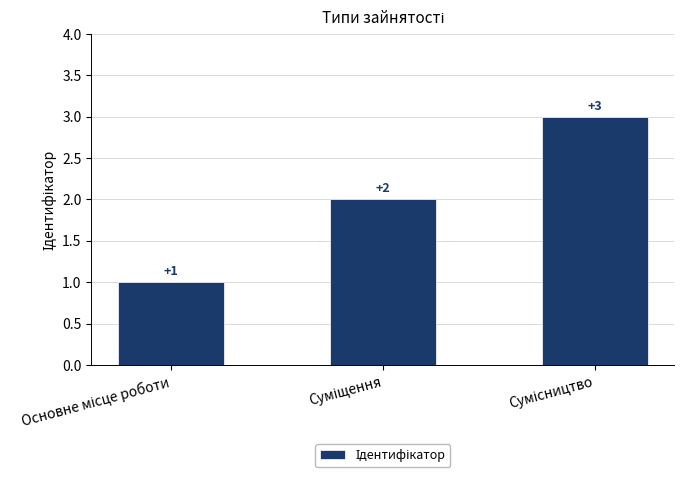

What is the maximum value shown in the chart?

3